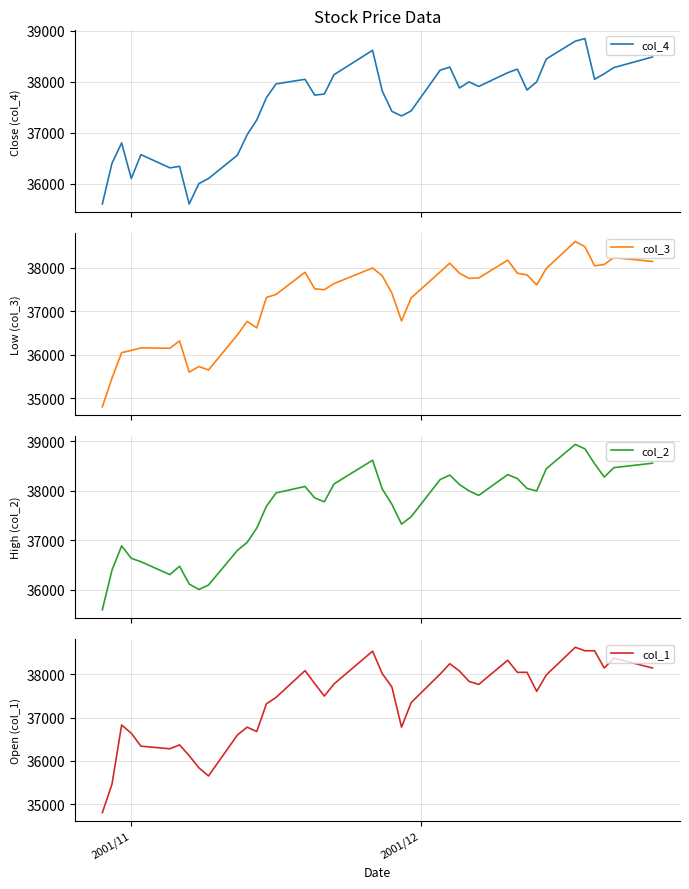

What is the minimum value for col_4?

35600